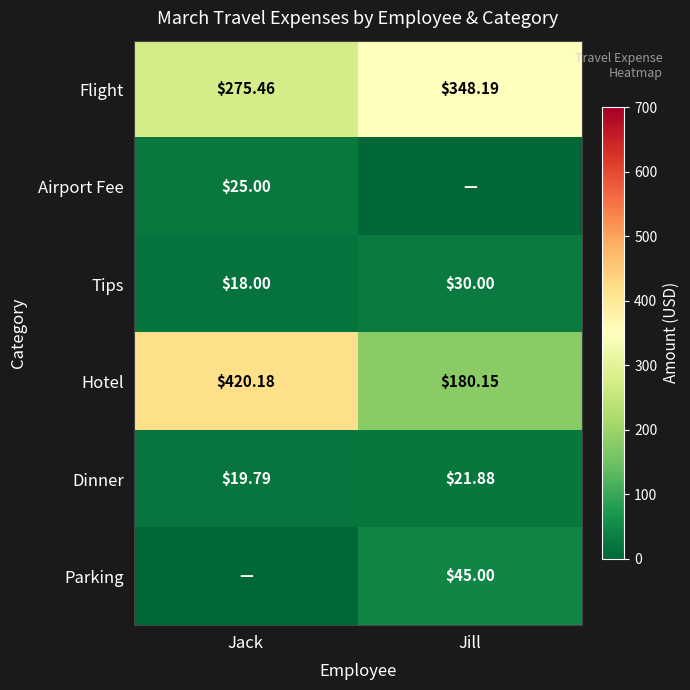

At which label does Flight first exceed 348?

Jill